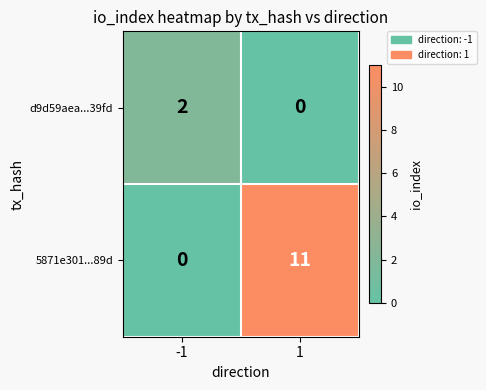

Rank the series by their average value, from highest to lowest.

5871e301...89d, d9d59aea...39fd